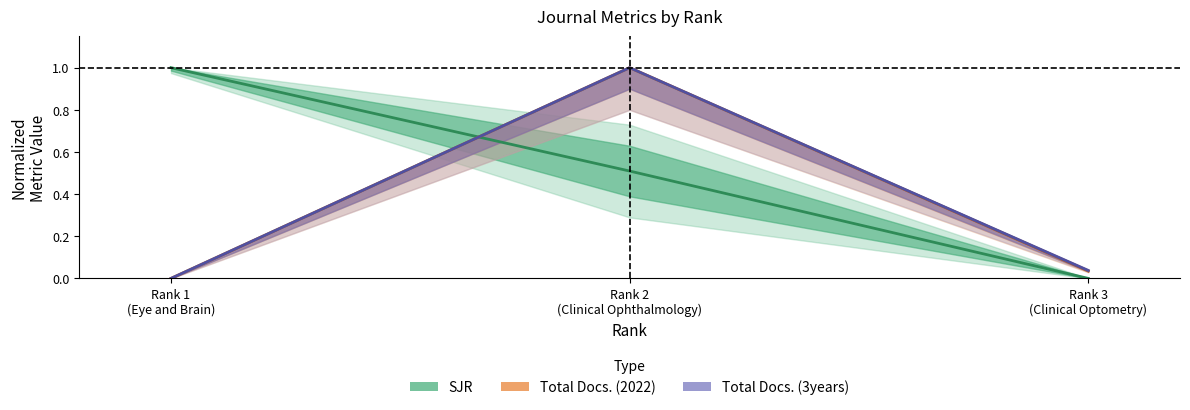

Is it true that Total Docs. (3years) equals 0.4 at Rank 1
(Eye and Brain)?

False